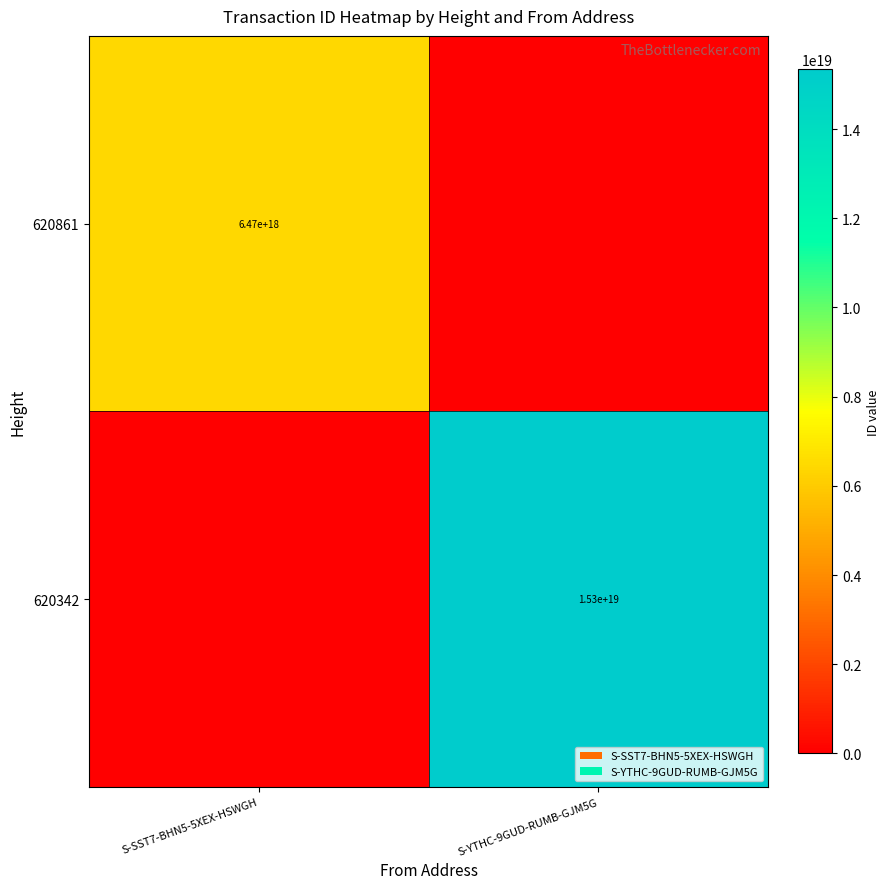

The 620861 series shows 6470000000000000000 at S-SST7-BHN5-5XEX-HSWGH. True or false?

True